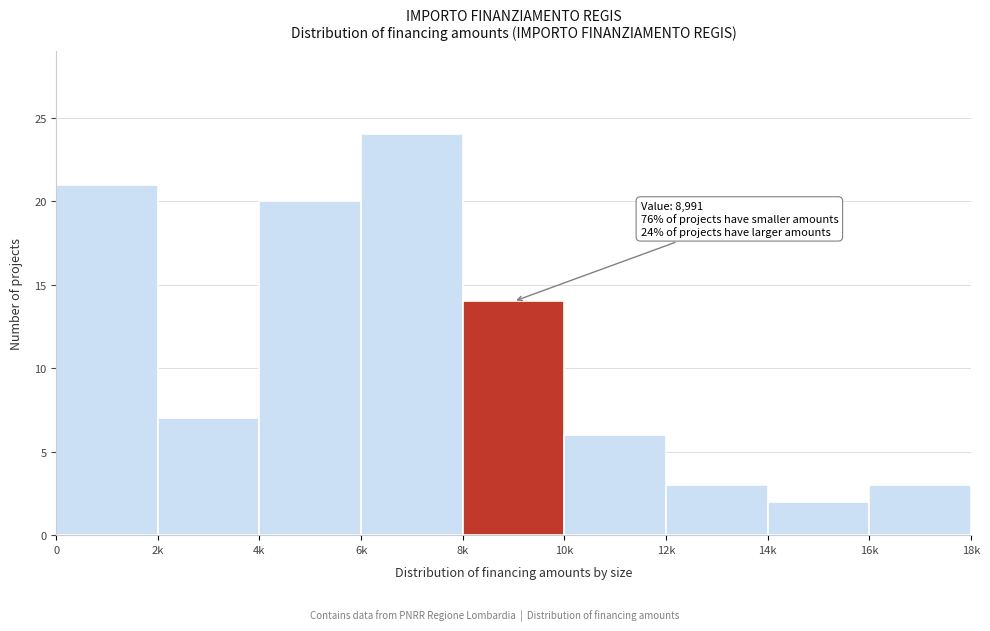

Reading left to right, list all the values displayed in this chart.

21	7	20	24	14	6	3	2	3